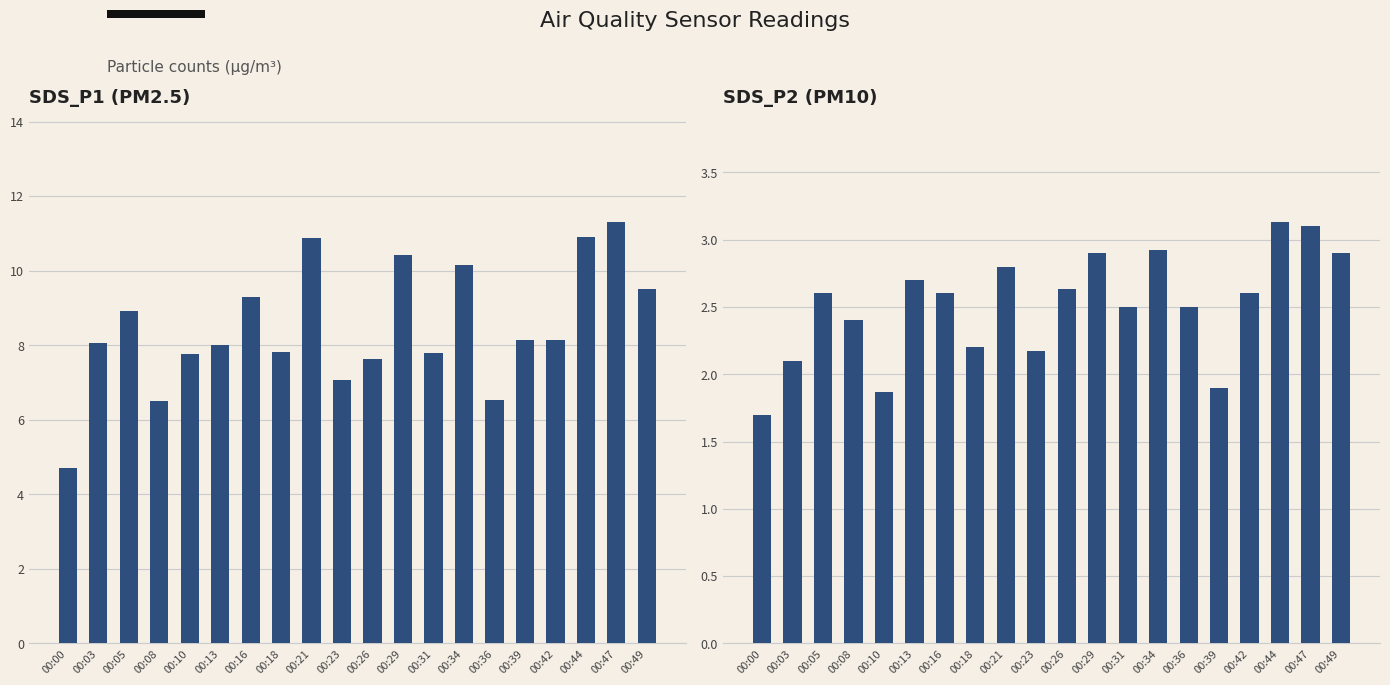

Count the number of categories in the chart.

20